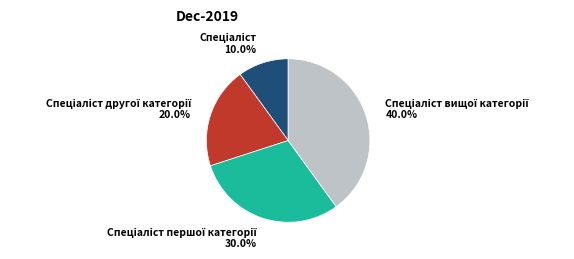

Does any single category account for the majority?

No